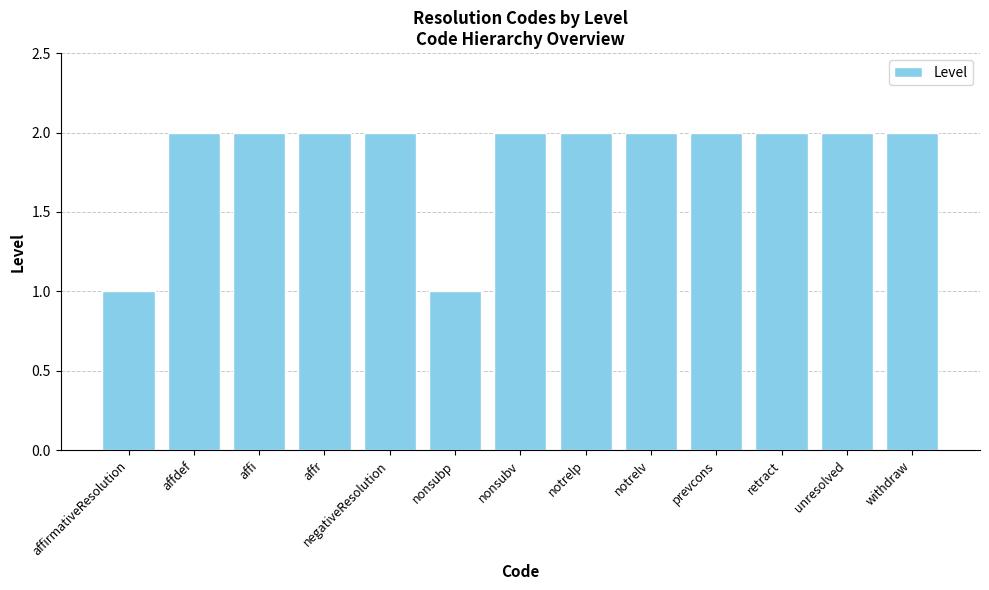

Is it true that the value at withdraw is 1?

False